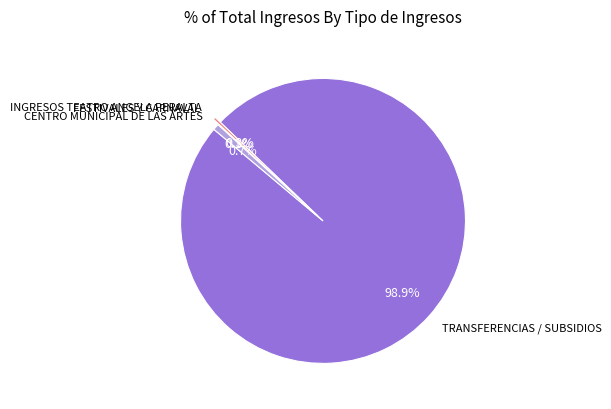

What is the largest slice in the pie chart?

TRANSFERENCIAS / SUBSIDIOS